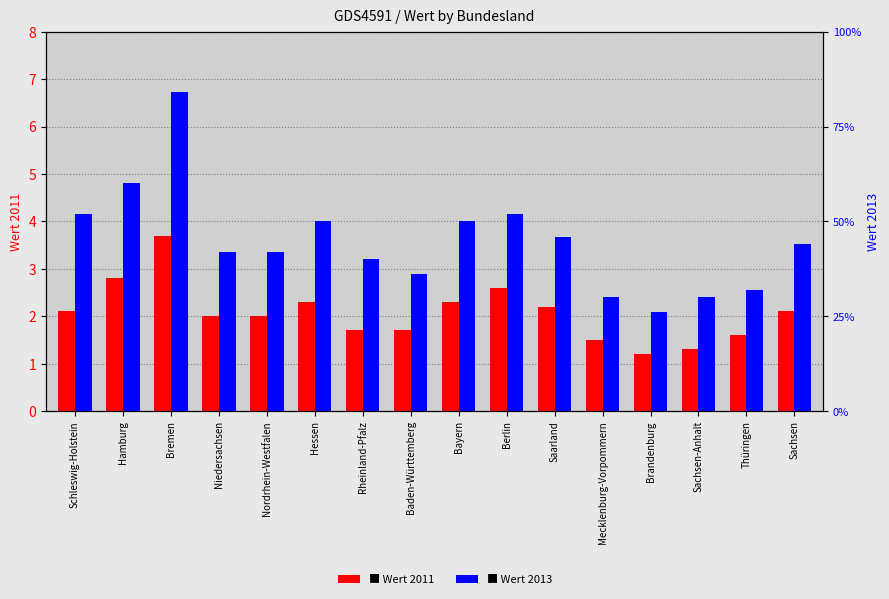

At which category is the sum across all series the highest?

Bremen